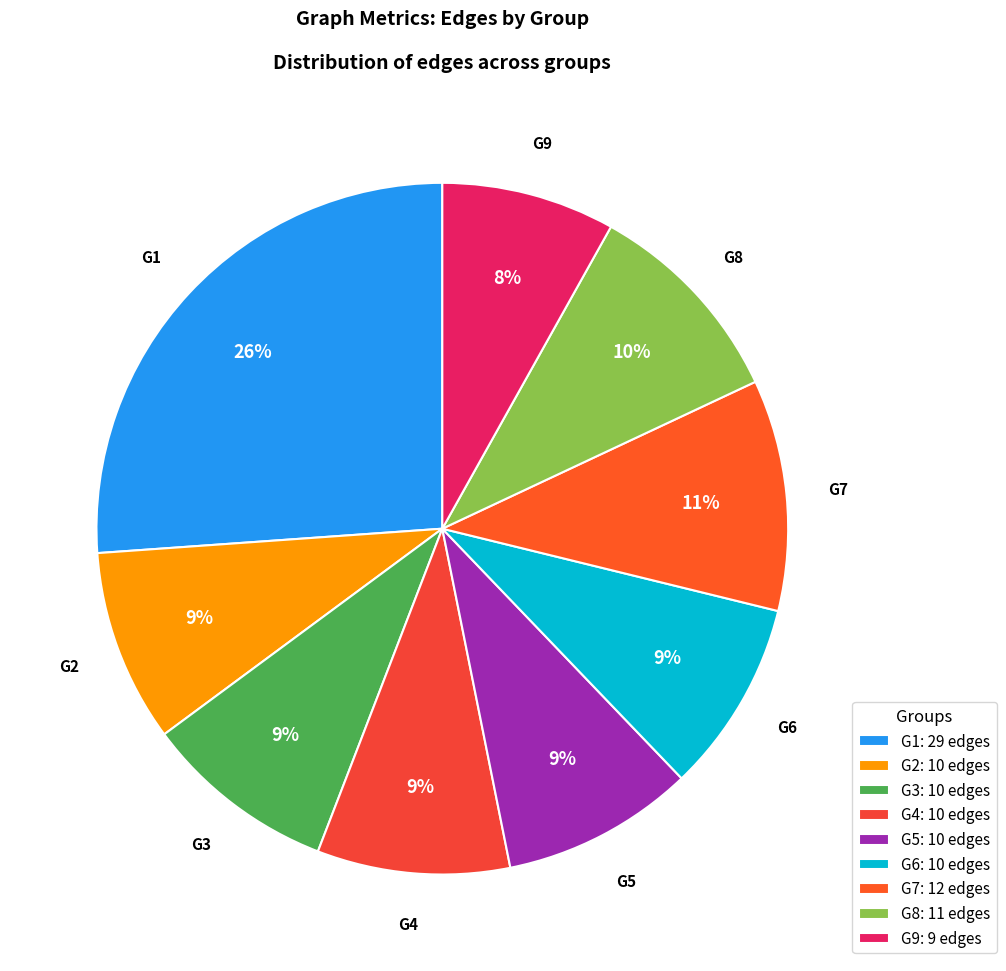

Count the number of slices in the pie.

9